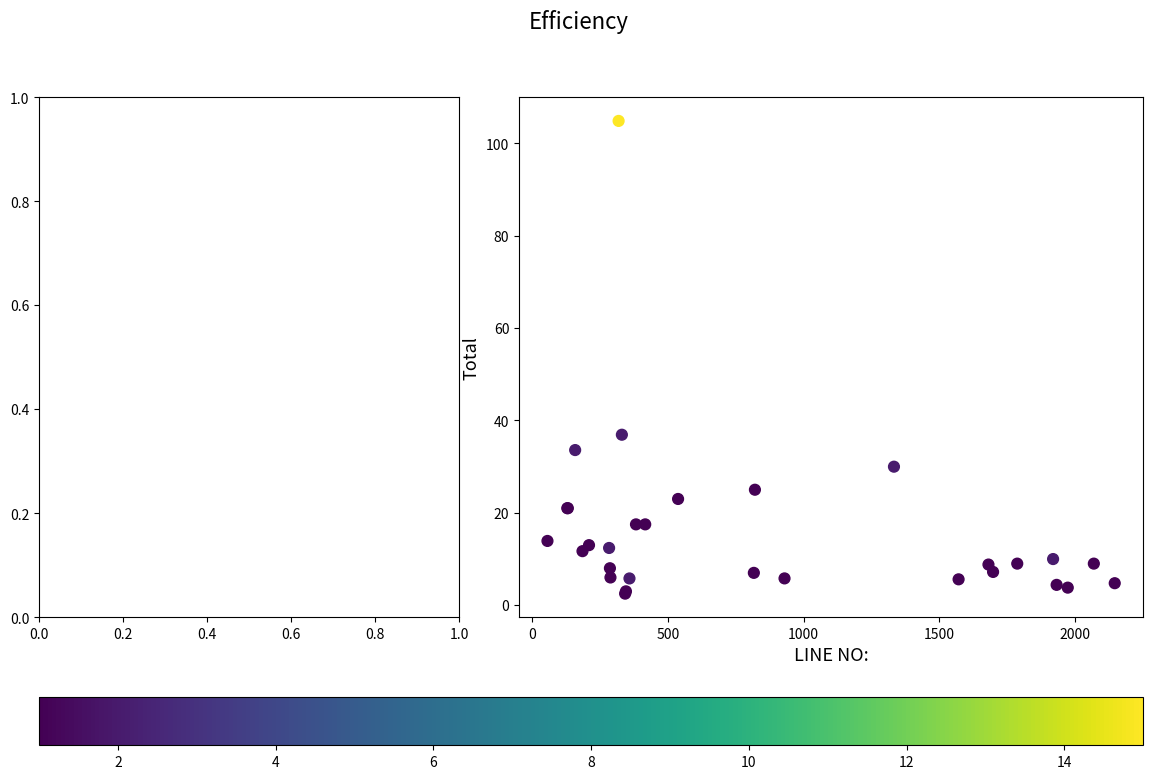

What Y value in the scatter plot is closest to 53?

36.9